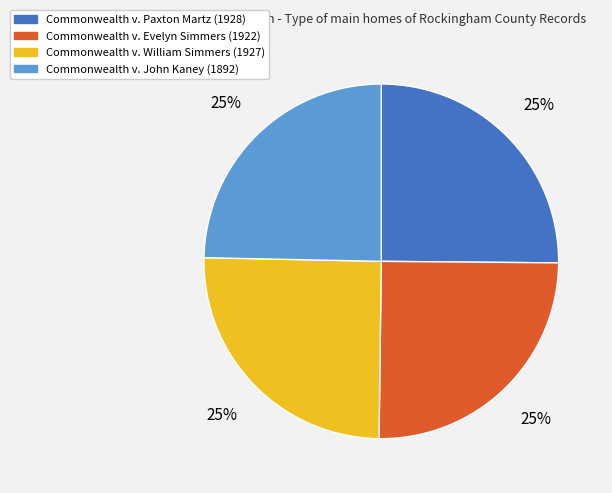

To the nearest percent, what is the combined percentage of Commonwealth v. Evelyn Simmers (1922) and Commonwealth v. Paxton Martz (1928)?

50%